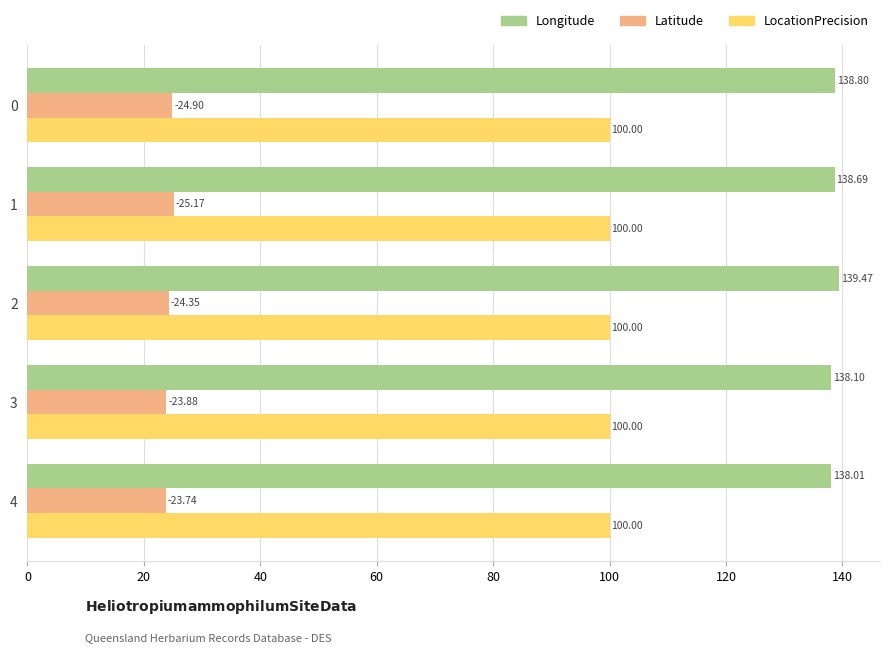

What is the sum of all LocationPrecision values?

500.0